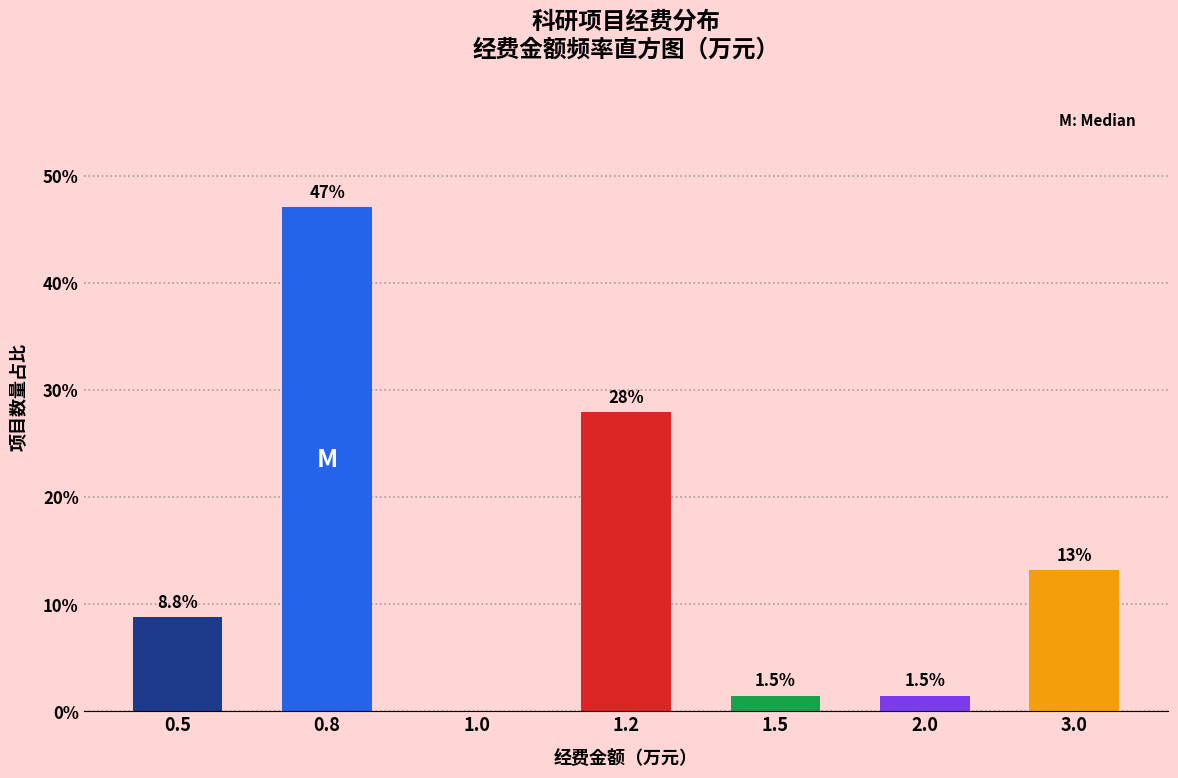

Reading right to left, extract all data points from this chart.

3.0=13.2	2.0=1.5	1.5=1.5	1.2=27.9	1.0=0.0	0.8=47.1	0.5=8.8